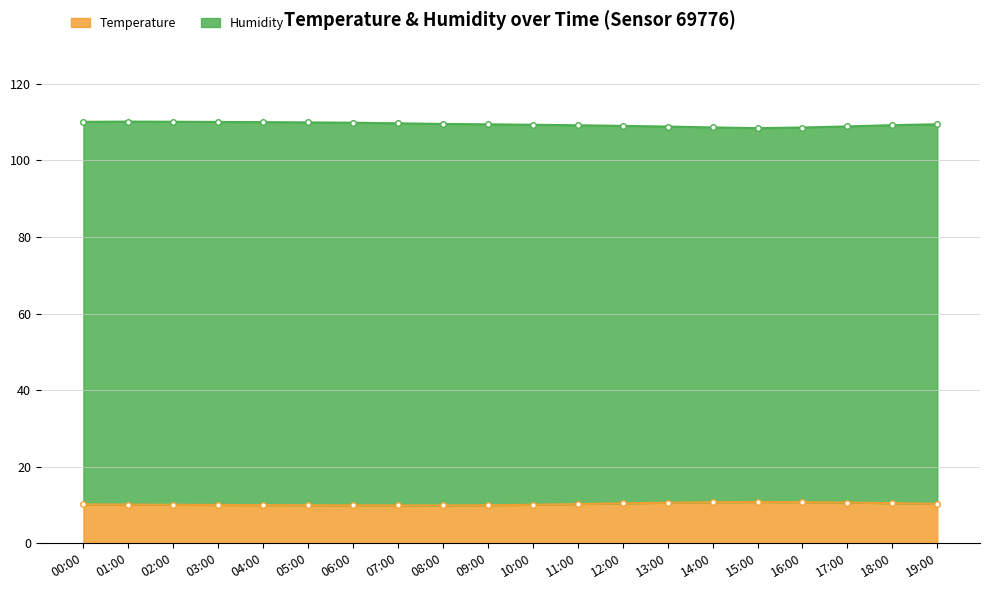

The Humidity series shows 110.1 at 01:00. True or false?

True